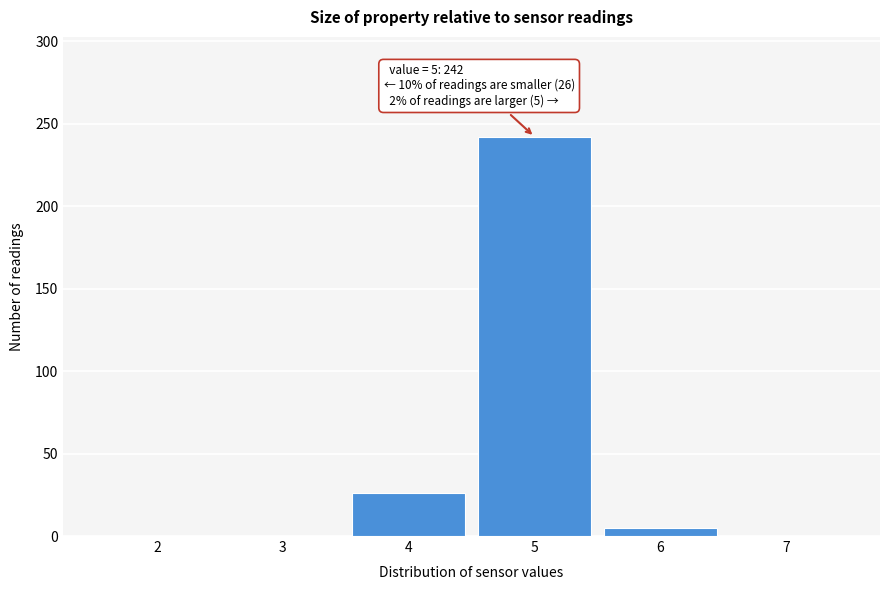

Reading right to left, list all the values displayed in this chart.

7=0	6=5	5=242	4=26	3=0	2=0